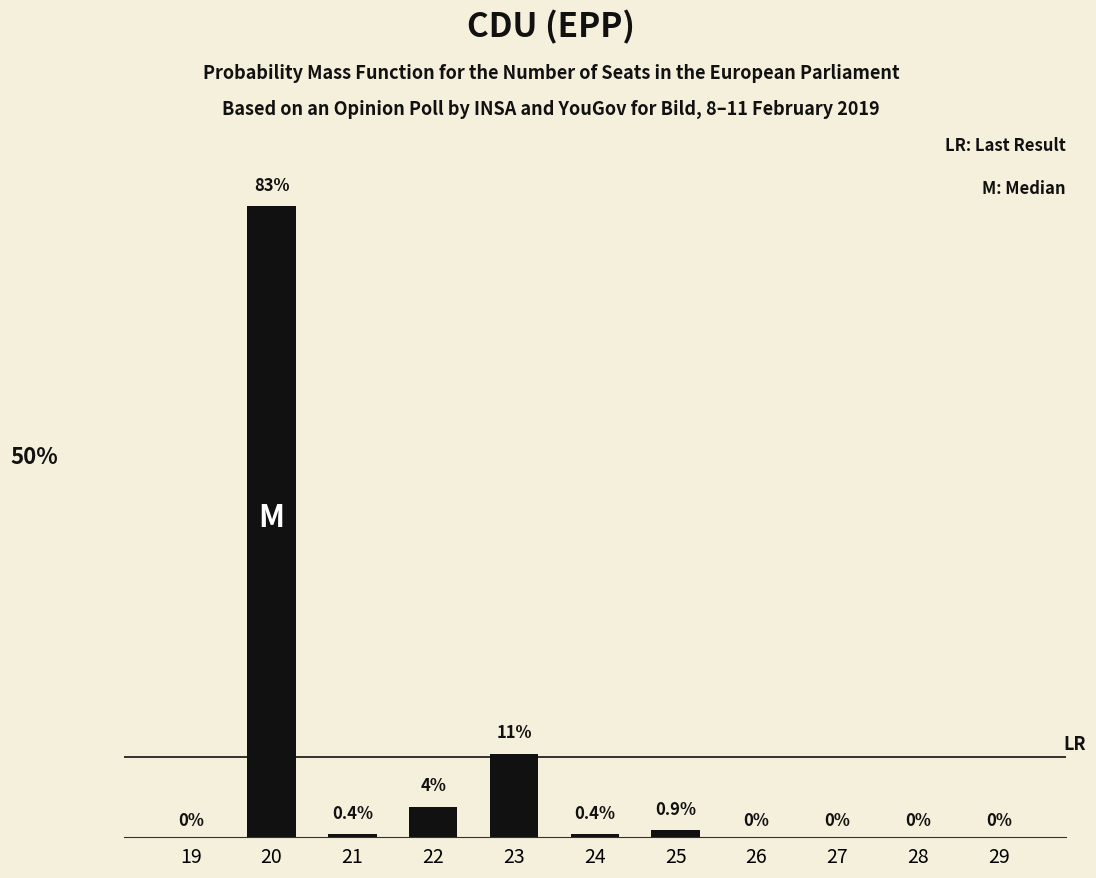

List the labels in order of value, largest first.

20, 23, 22, 25, 21, 24, 19, 26, 27, 28, 29